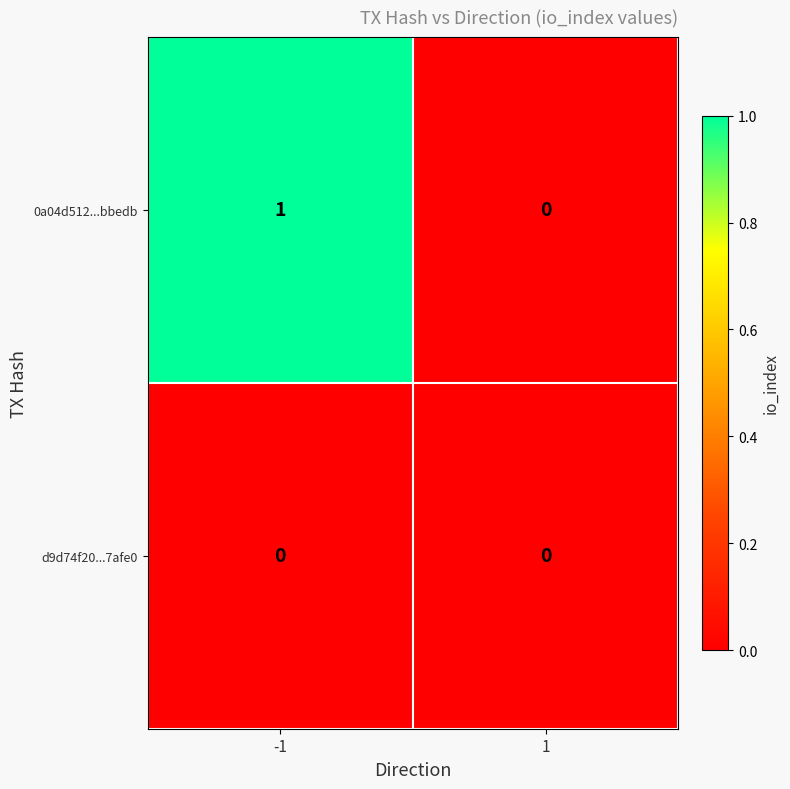

True or false: d9d74f20...7afe0 has a value of 0 at 1.

True